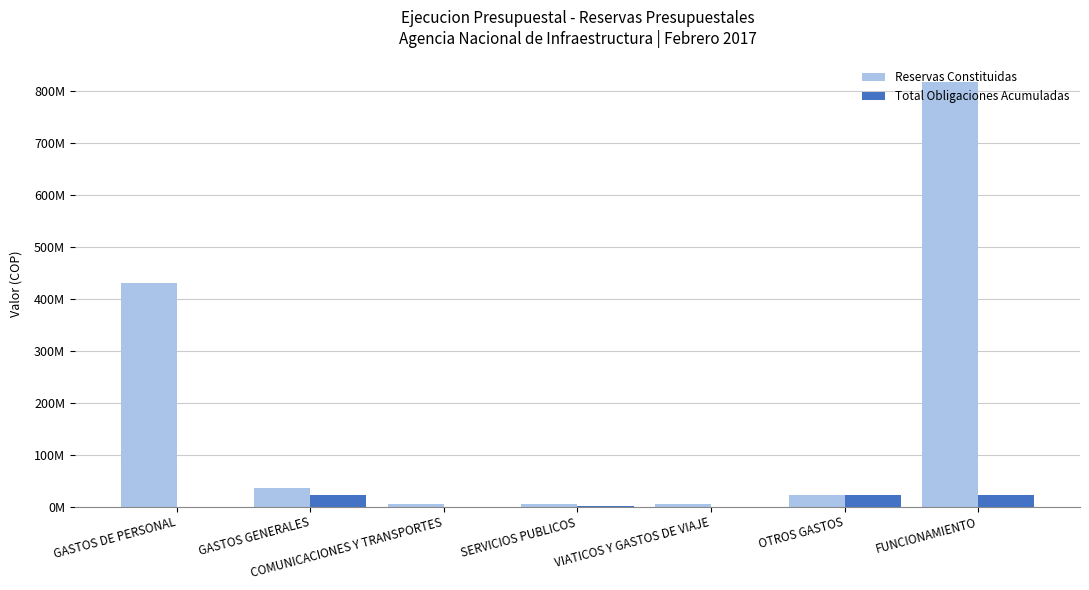

What is the difference between the maximum and minimum values in the Reservas Constituidas series?

812665337.5